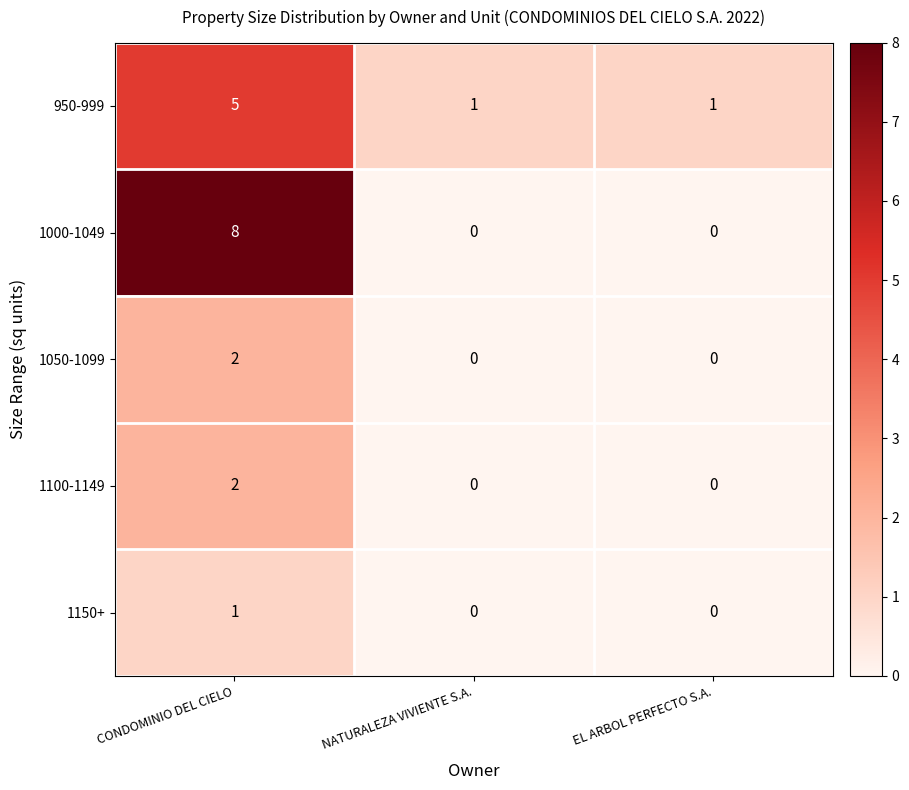

What is the maximum value shown in the chart?

8